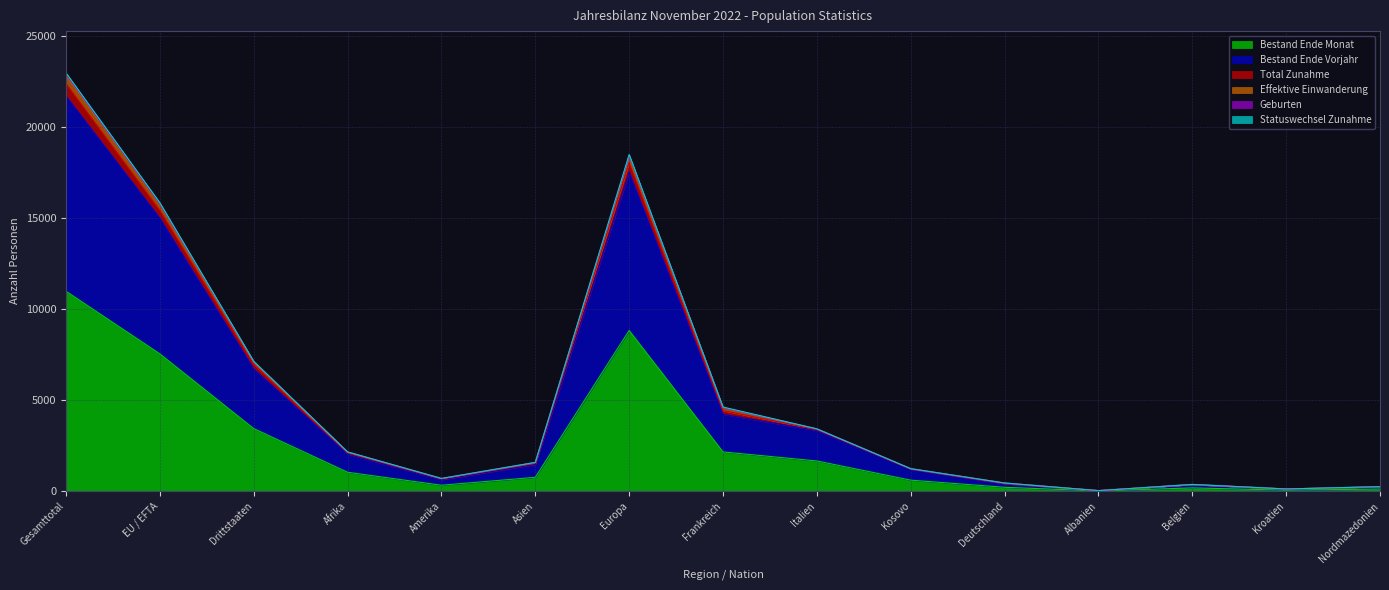

True or false: Effektive Einwanderung has a value of 67 at Nordmazedonien.

False